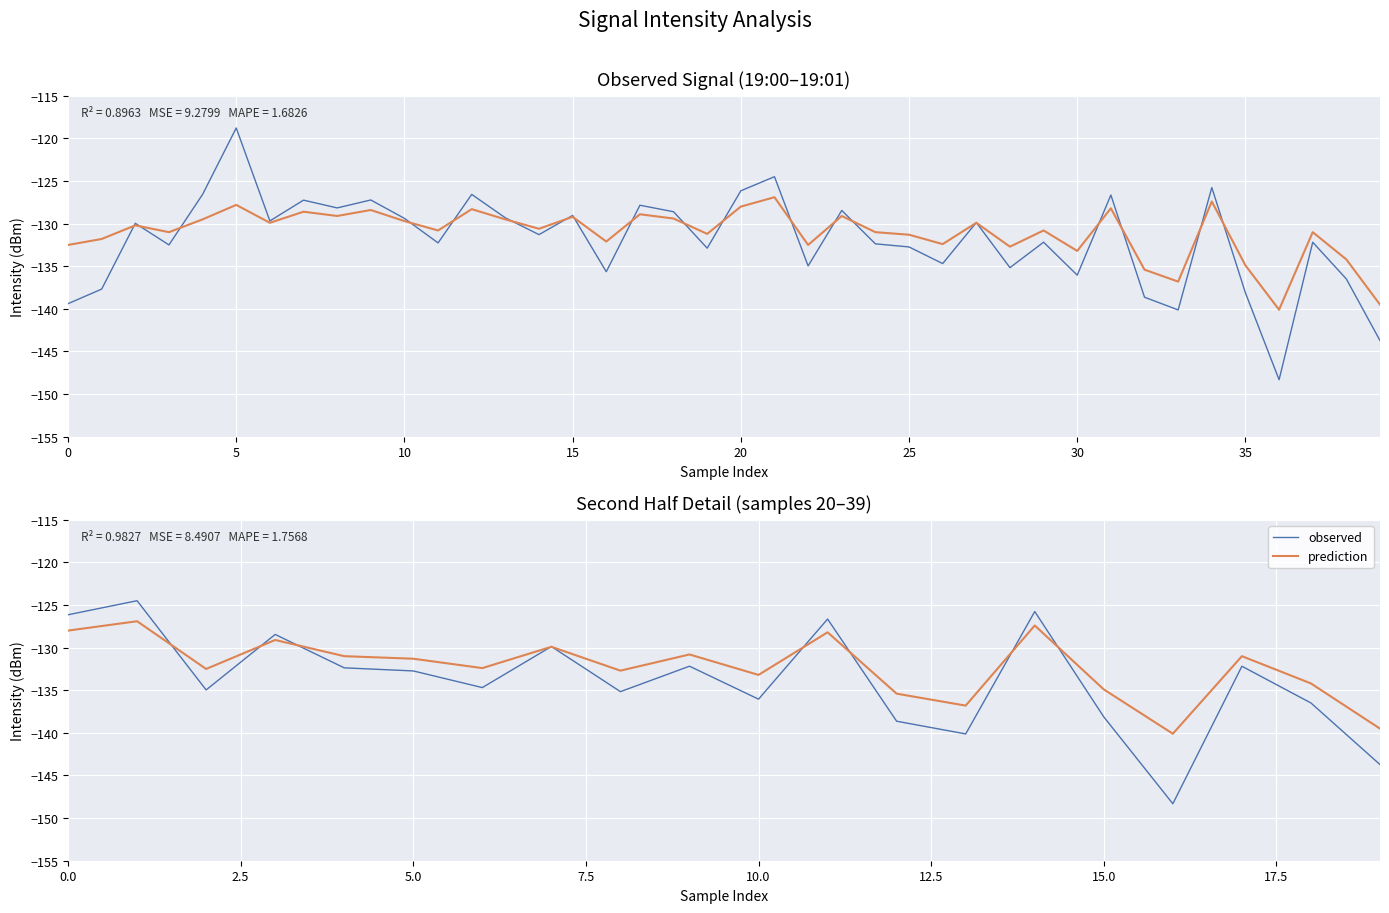

How many series are shown in this chart?

2